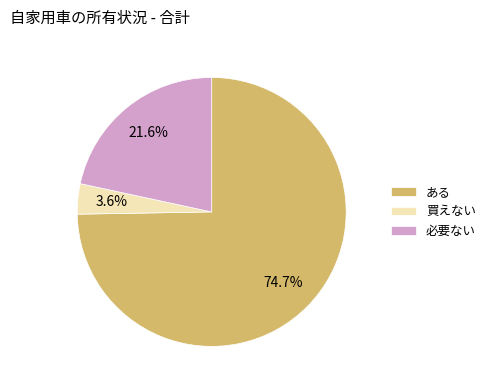

Between 買えない and ある, which is larger?

ある